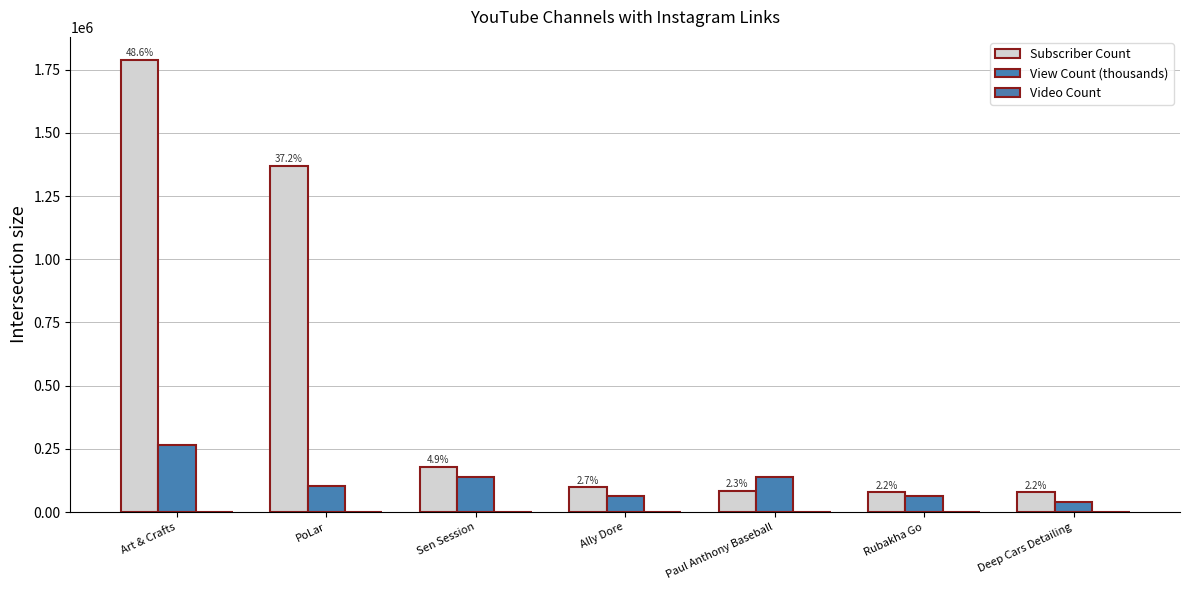

How many groups of bars are there?

7